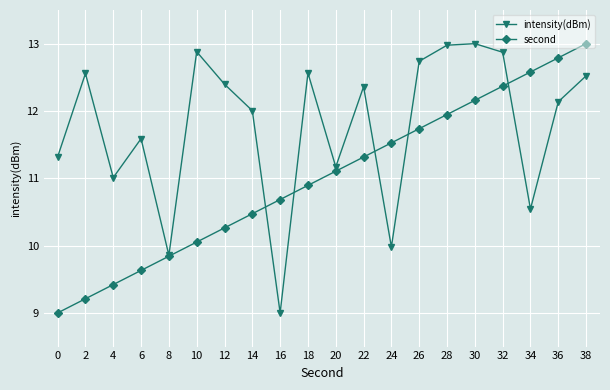

What are all the series names shown in the legend?

intensity(dBm), second